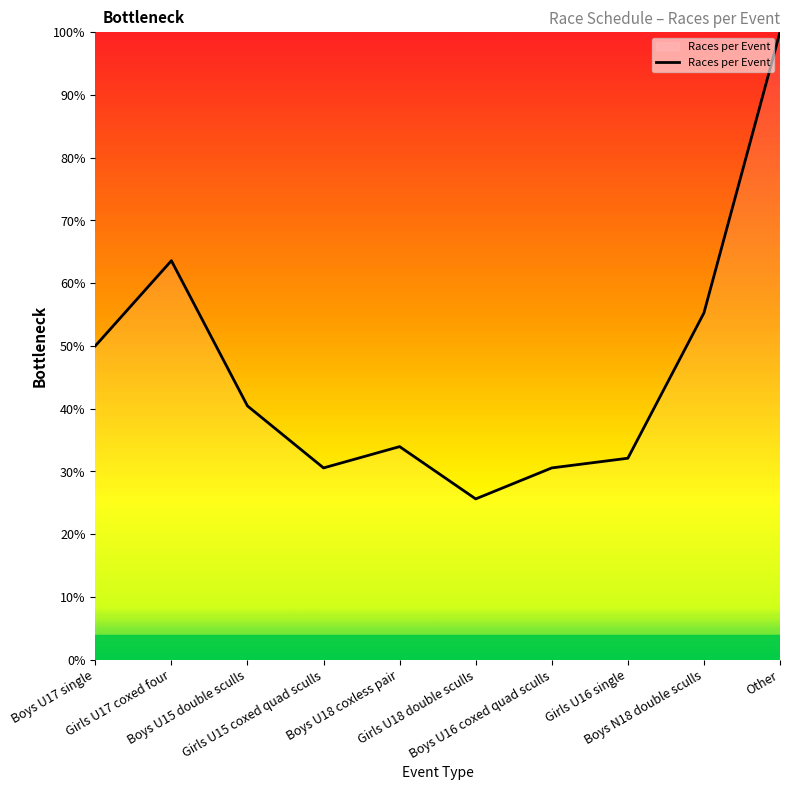

Where is the first local minimum?

Girls U15 coxed quad sculls